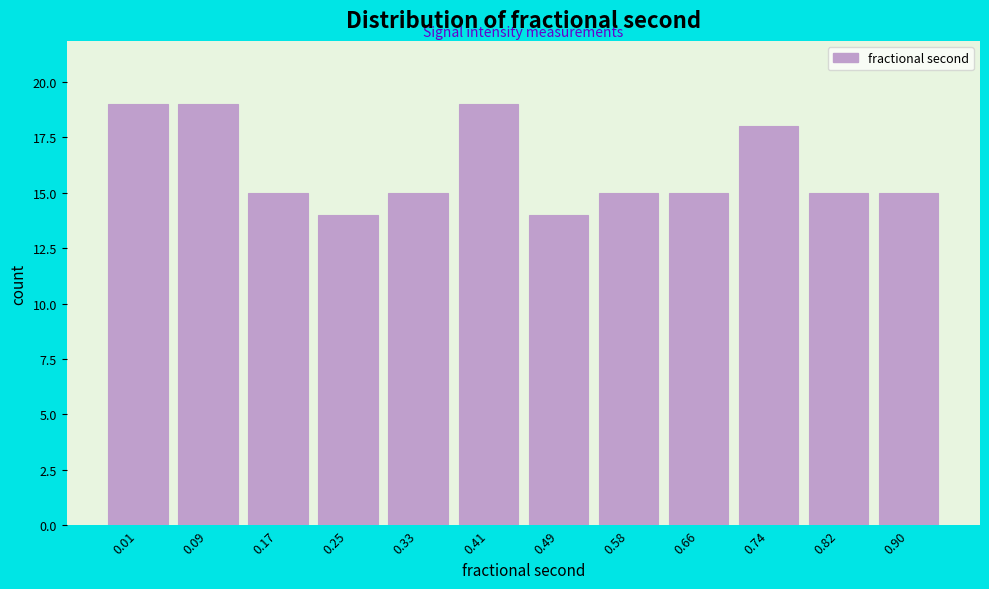

Reading left to right, extract all data points from this chart.

19	19	15	14	15	19	14	15	15	18	15	15